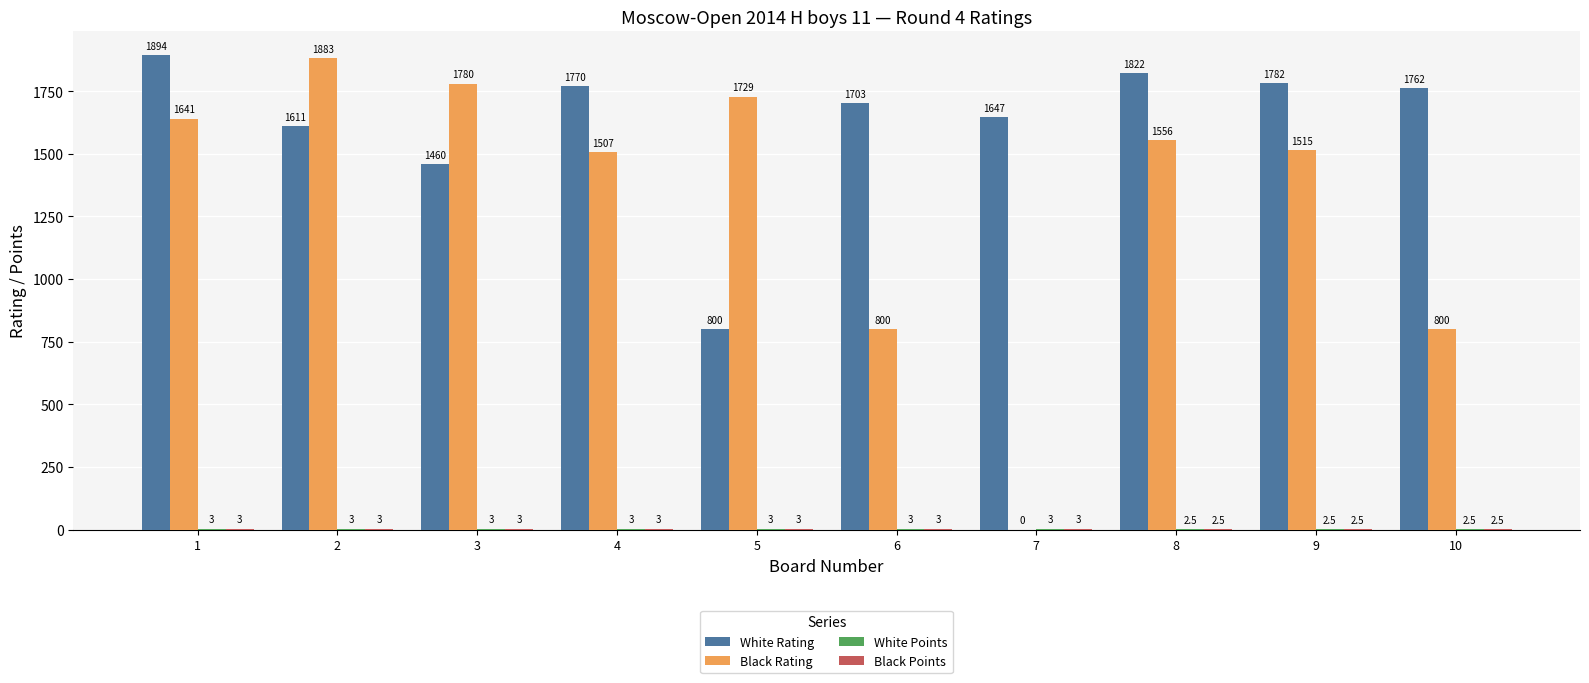

Between 1 and 7, which series saw the biggest shift?

Black Rating